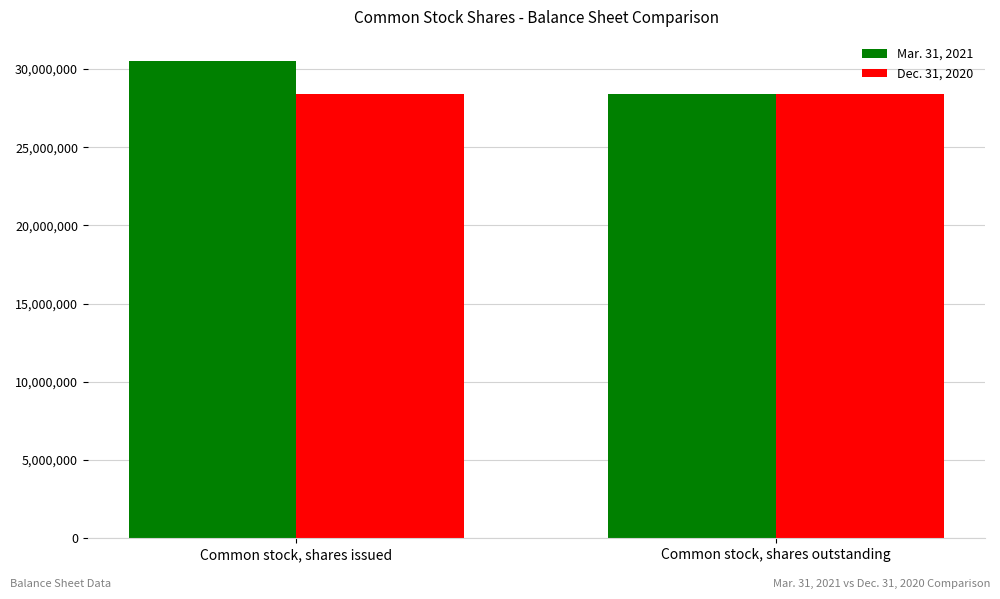

Reading left to right, what are all the values shown in this chart?

Mar. 31, 2021: 30521059	28367525
Dec. 31, 2020: 28367525	28367525